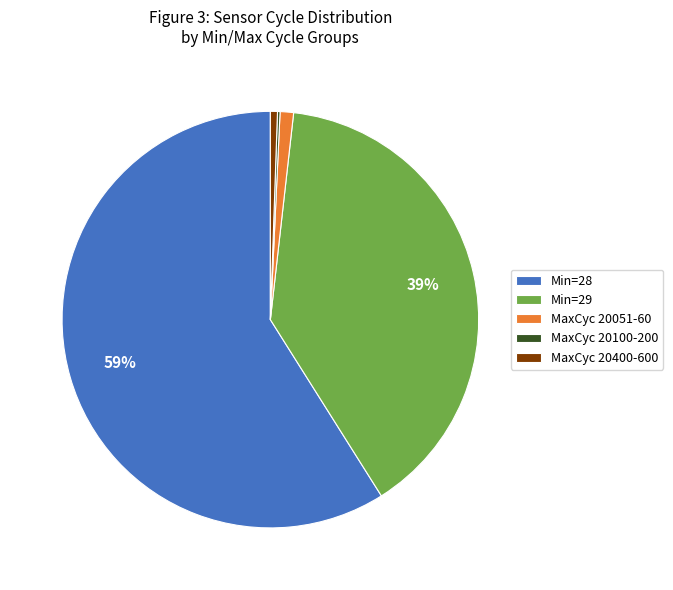

The Min=28 slice represents 59% of the pie. True or false?

True